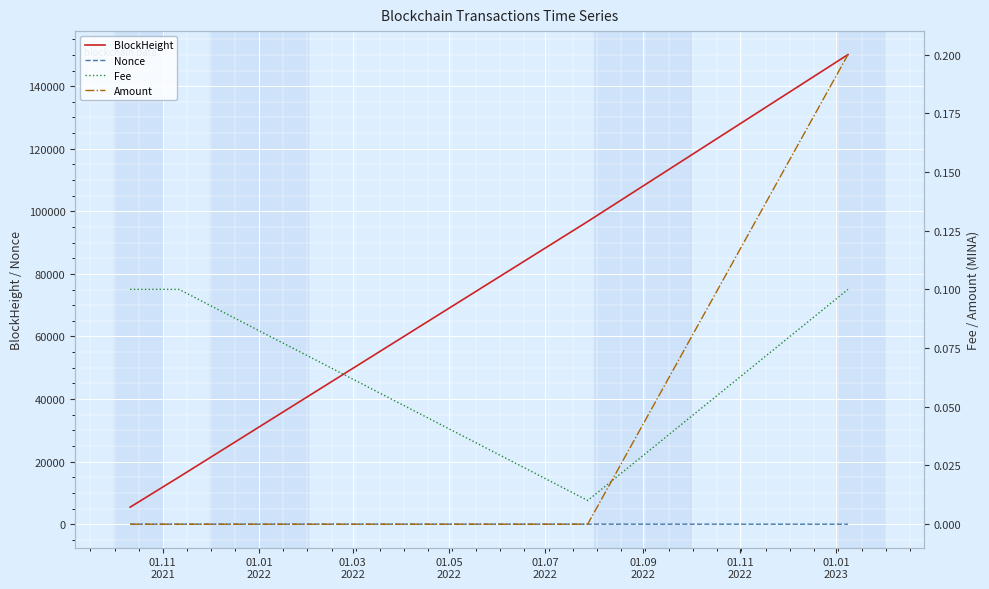

True or false: BlockHeight and Nonce cross at least once.

False